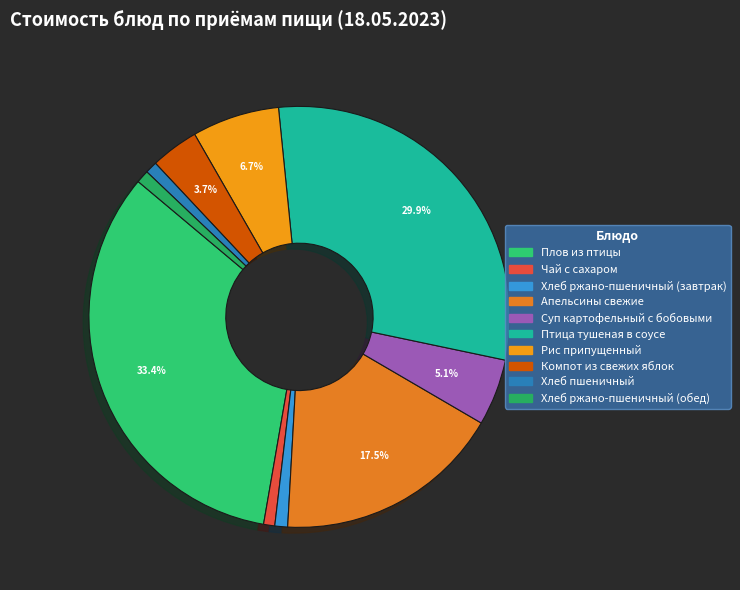

How many slices are in this pie chart?

10